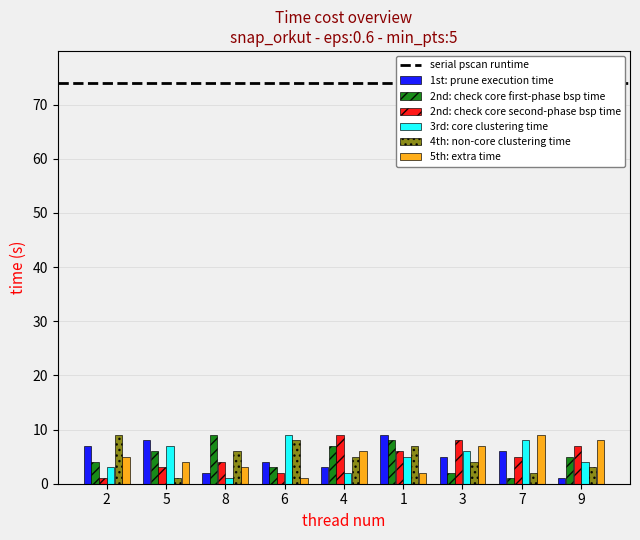

True or false: 1st: prune execution time has a value of 3 at 4.

True